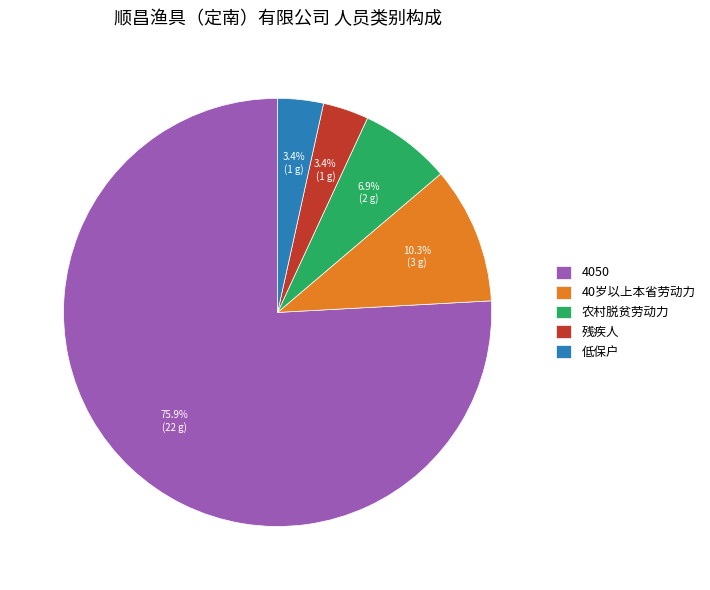

Does any single category account for the majority?

Yes